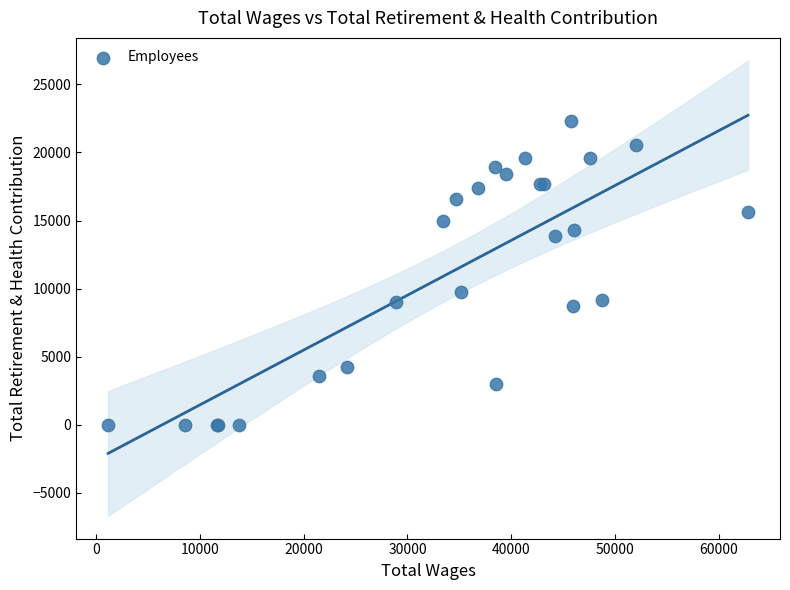

What Y value in the scatter plot is closest to 11175?

9720